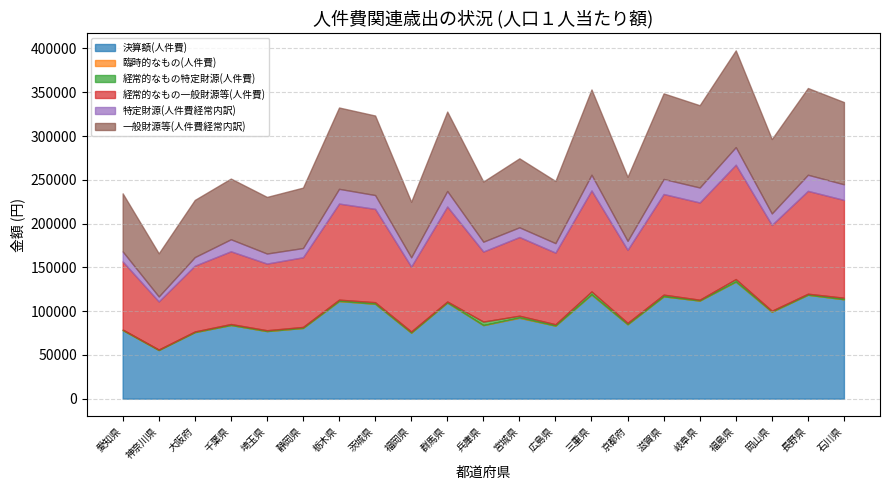

Where is the first local minimum for 特定財源(人件費経常内訳)?

神奈川県